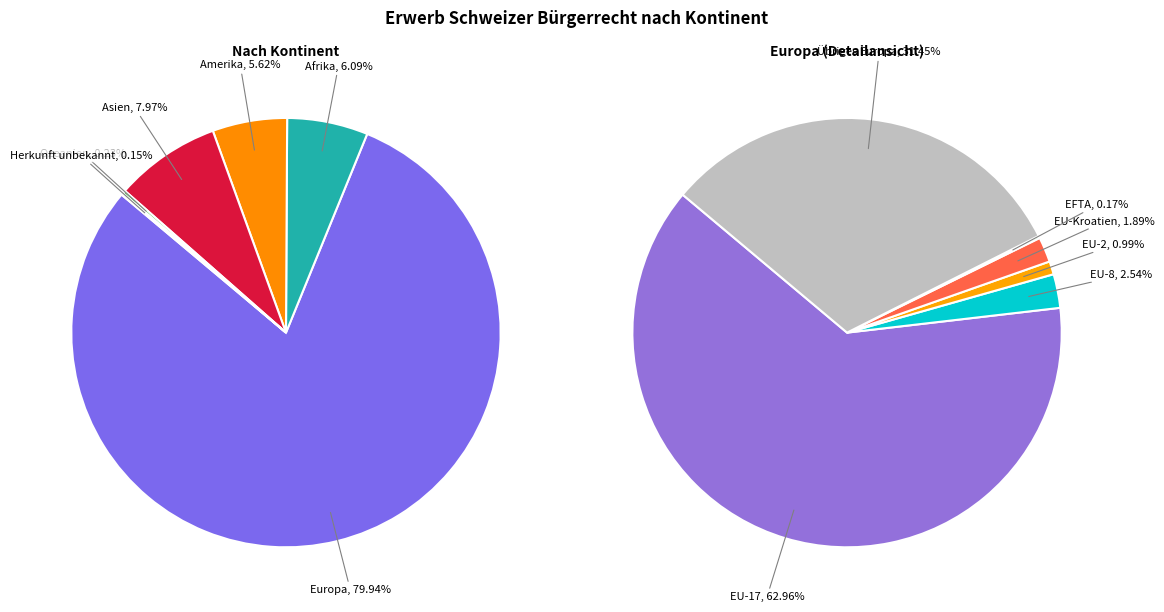

Which category accounts for the majority?

Europa